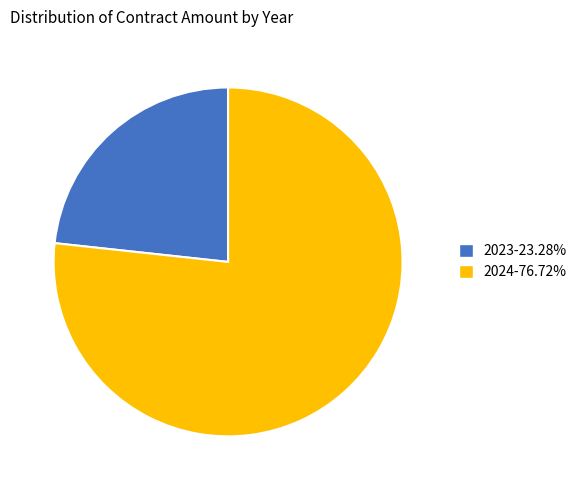

Is 2023-23.28% the majority of the pie?

No